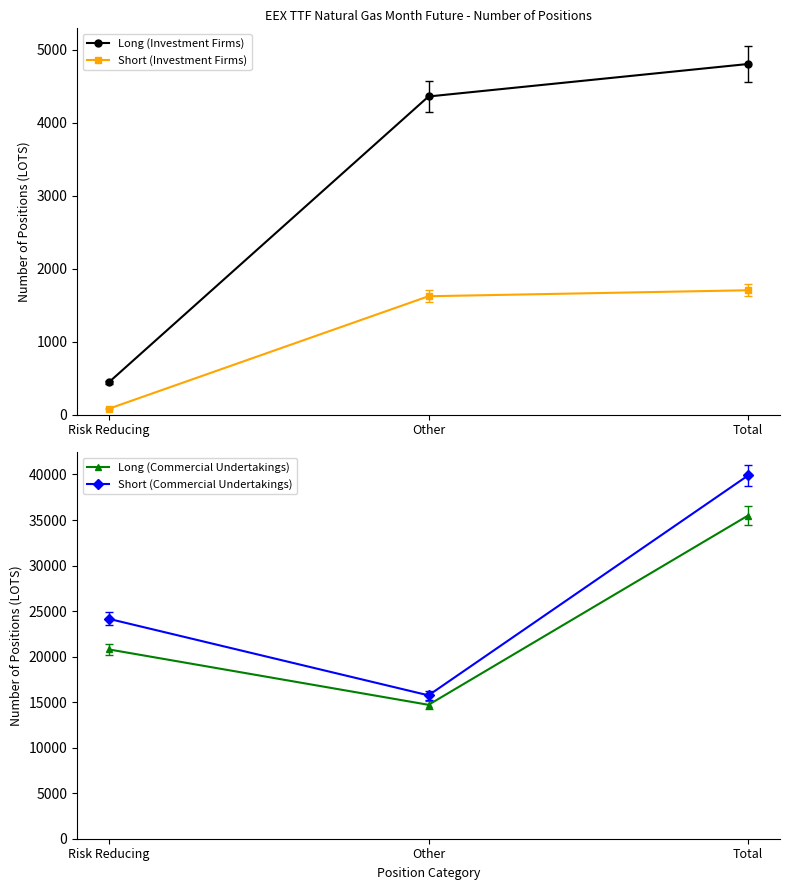

At which label does Long (Commercial Undertakings) reach its peak?

Total